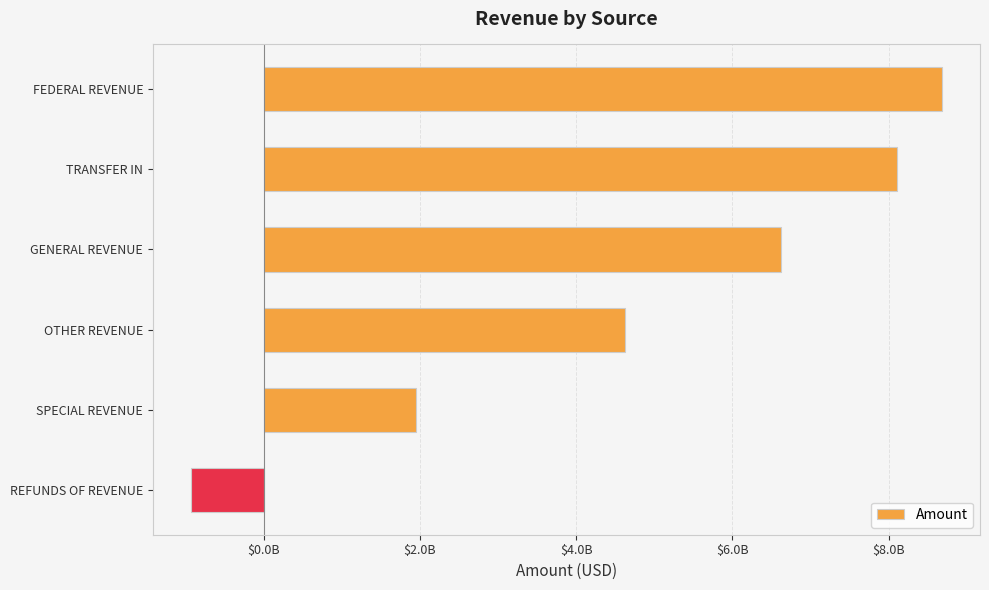

What is the average value?

4841251893.4